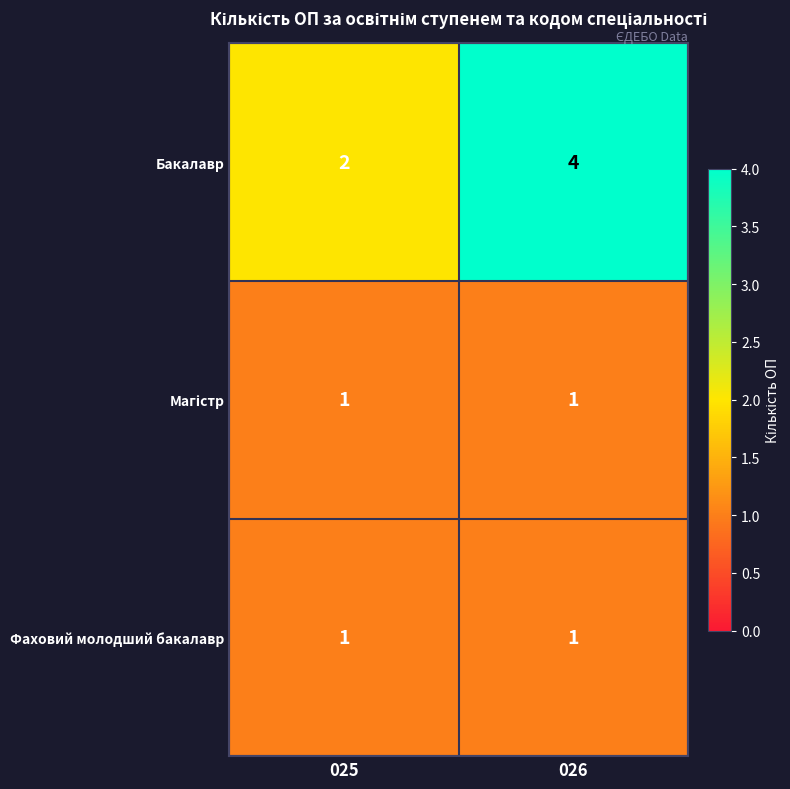

List the labels in order of Бакалавр value, smallest first.

025, 026